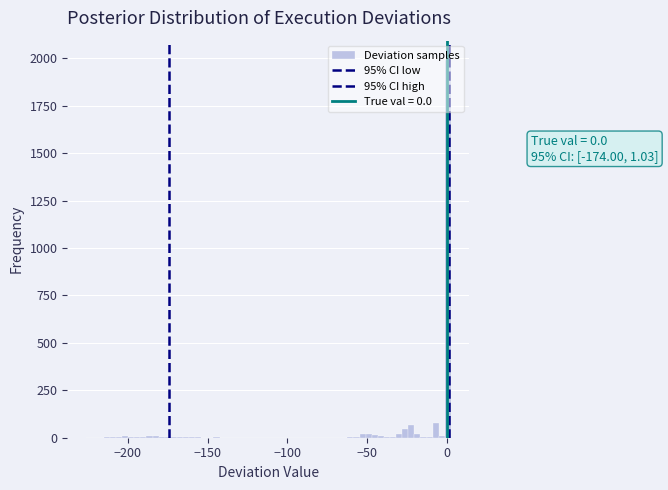

Around what value on the x-axis is the tallest bar? Give the approximate position of its centre, as read against the axis.

0